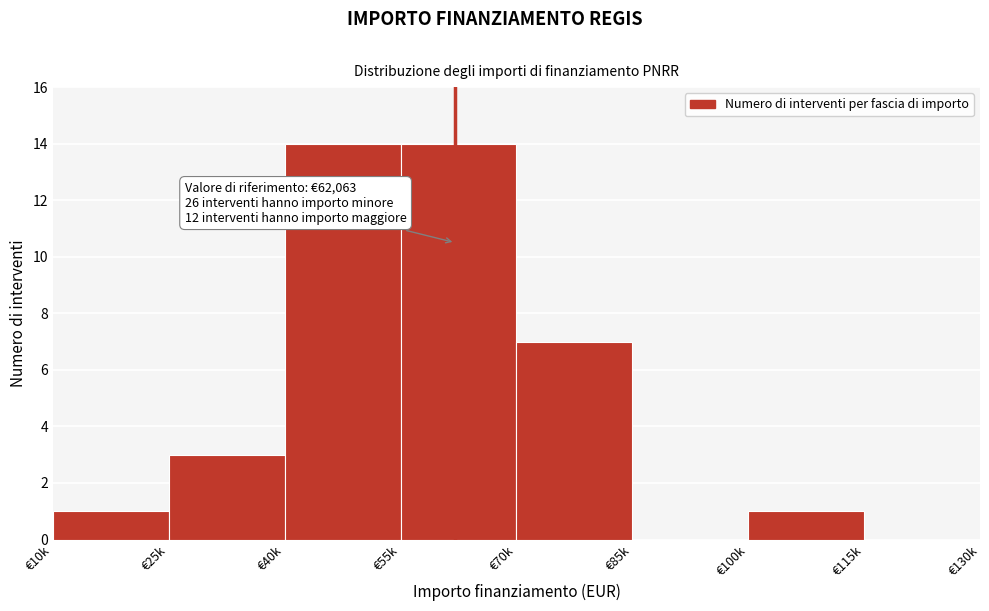

Reading left to right, list all the values displayed in this chart.

€10k=1	€25k=3	€40k=14	€55k=14	€70k=7	€85k=0	€100k=1	€115k=0